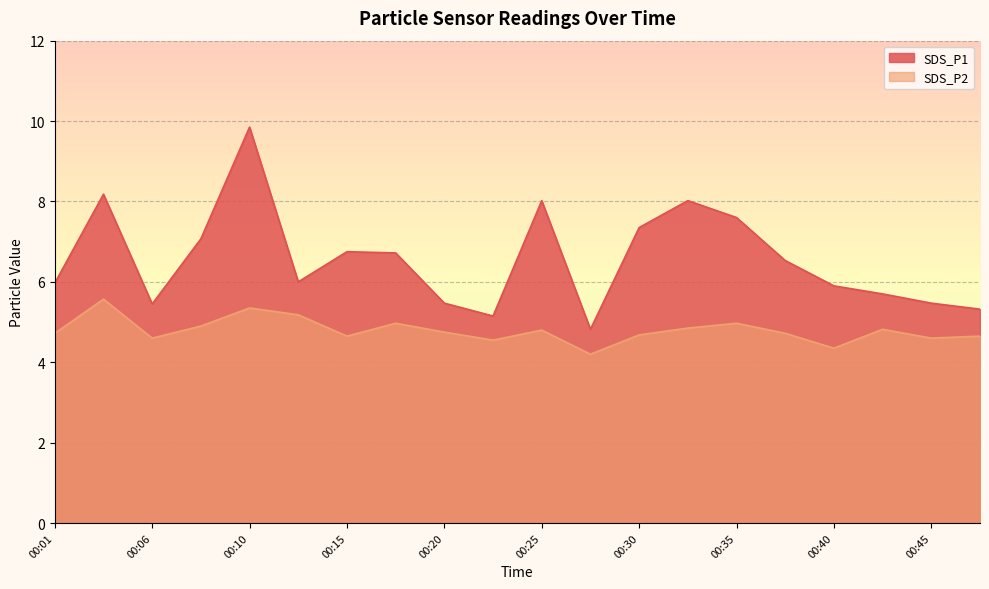

What value does the SDS_P1 series have at 00:03?

8.2